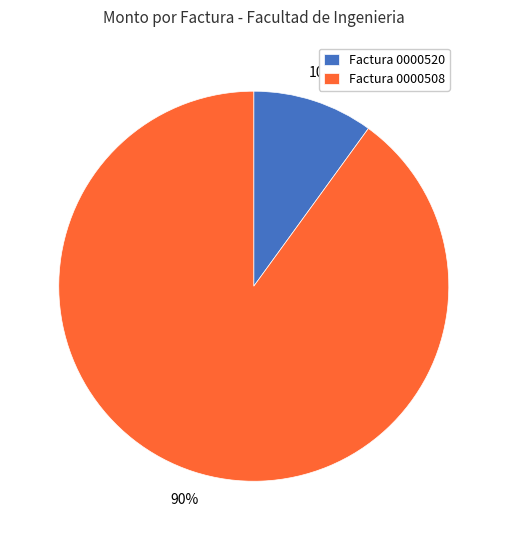

Count the number of slices in the pie.

2